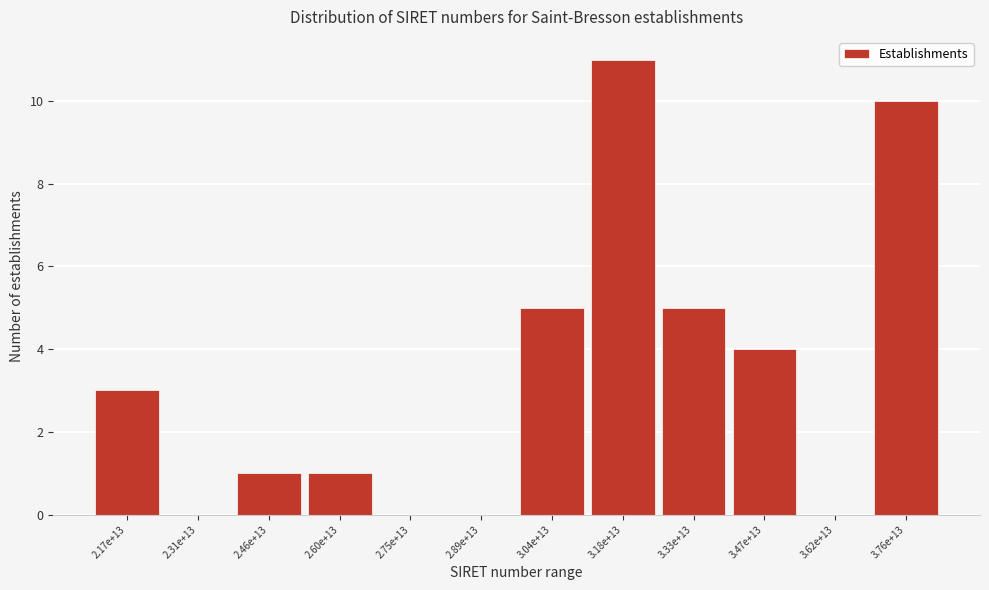

Reading left to right, list all the values displayed in this chart.

2.17e+13=3	2.31e+13=0	2.46e+13=1	2.60e+13=1	2.75e+13=0	2.89e+13=0	3.04e+13=5	3.18e+13=11	3.33e+13=5	3.47e+13=4	3.62e+13=0	3.76e+13=10